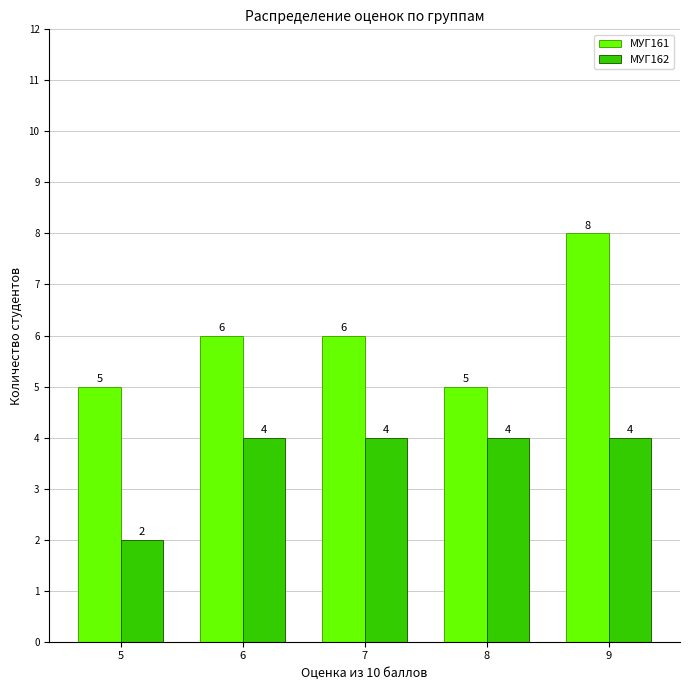

How many groups of bars are there?

5